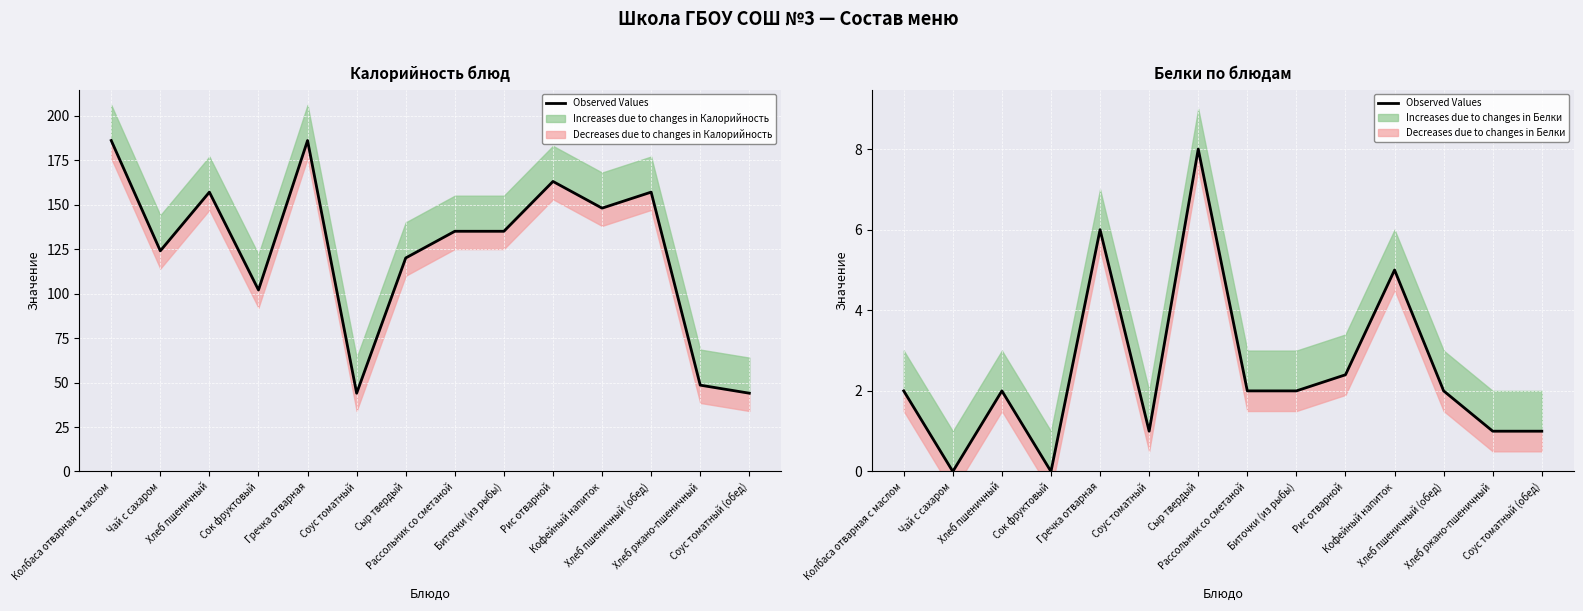

The value at Кофейный напиток is 5.0. True or false?

True